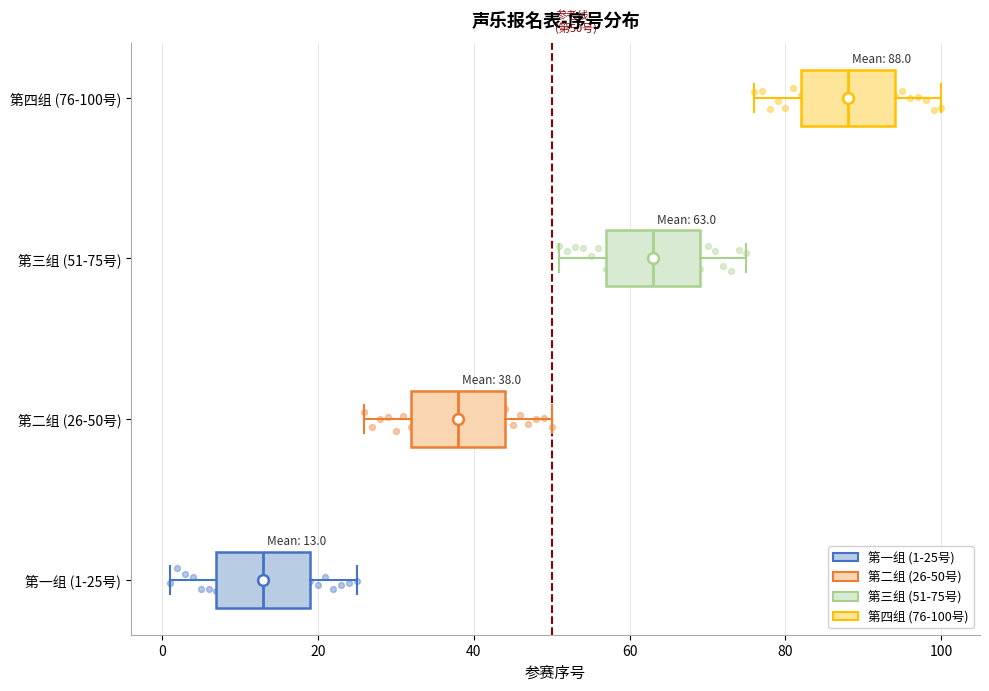

Which box's median line is the furthest to the left?

第一组 (1-25号)